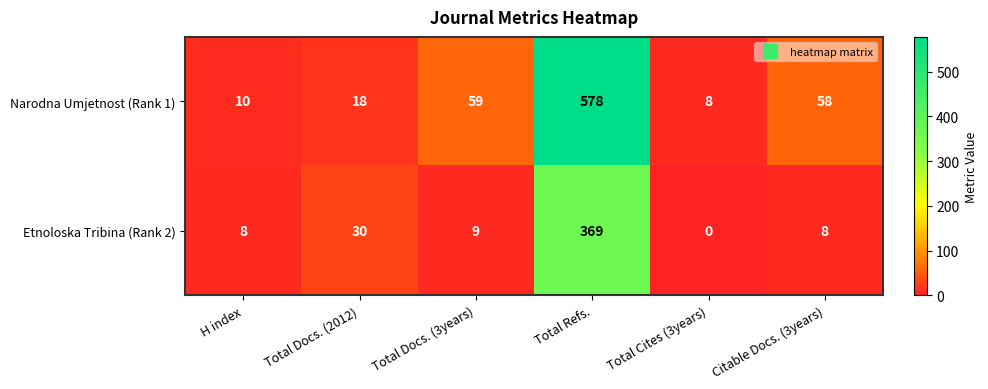

Rank the series by their maximum value, from highest to lowest.

Narodna Umjetnost (Rank 1), Etnoloska Tribina (Rank 2)